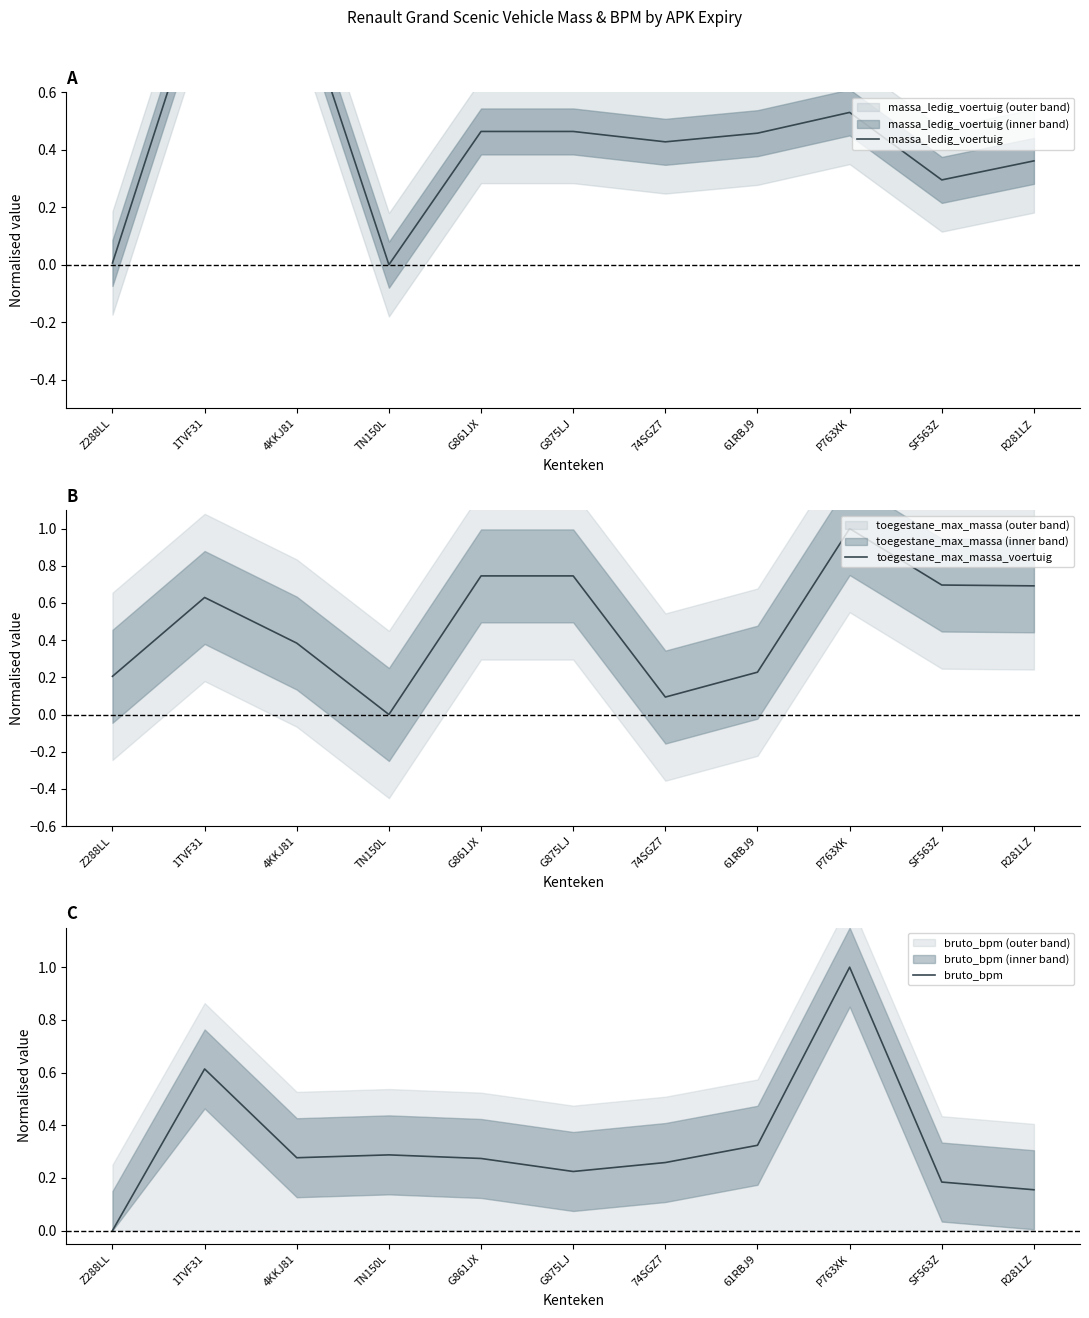

At Z288LL, list the series in order from largest to smallest.

toegestane_max_massa_voertuig, massa_ledig_voertuig, bruto_bpm